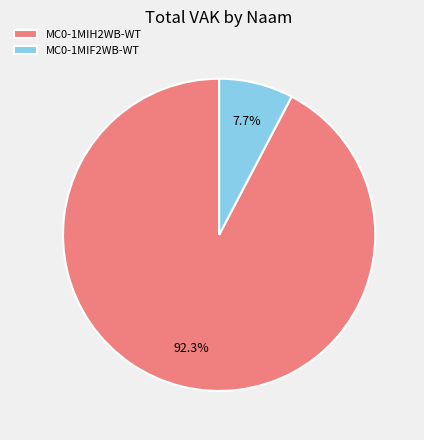

What is the majority slice?

MC0-1MIH2WB-WT